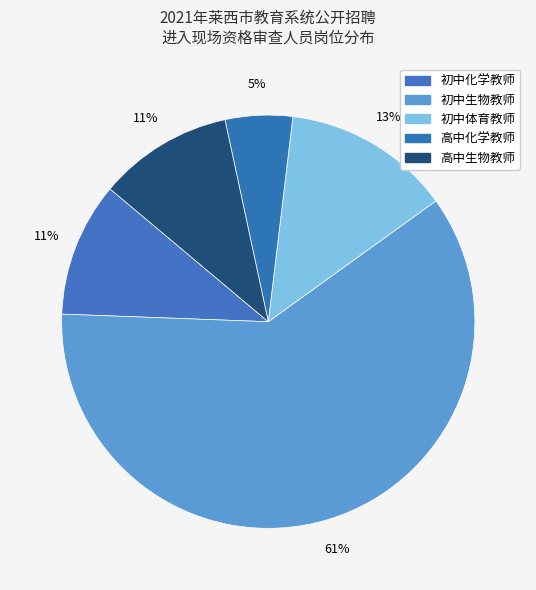

To the nearest percent, what is the average slice percentage?

20%